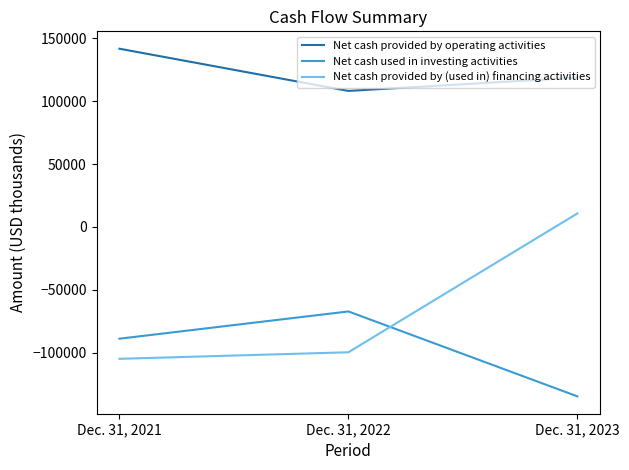

What is the average value of the Net cash provided by (used in) financing activities series?

-64492